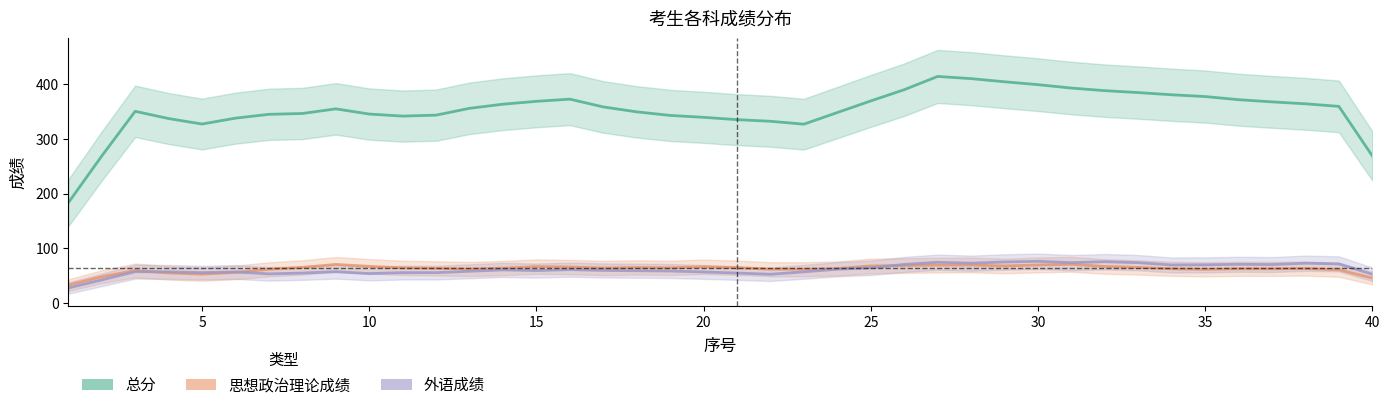

What are all the series names shown in the legend?

总分, 思想政治理论成绩, 外语成绩